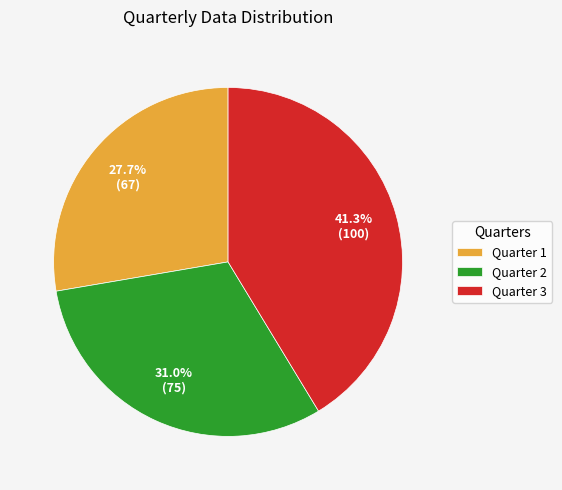

Combined, do Quarter 1 and Quarter 2 account for over 50%?

Yes